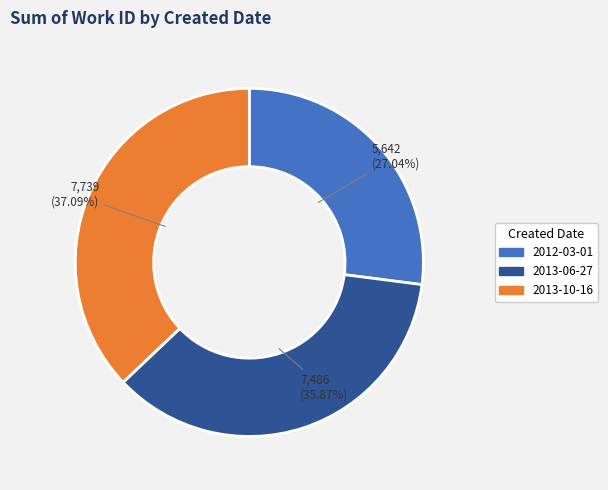

Is there a majority slice in this chart?

No